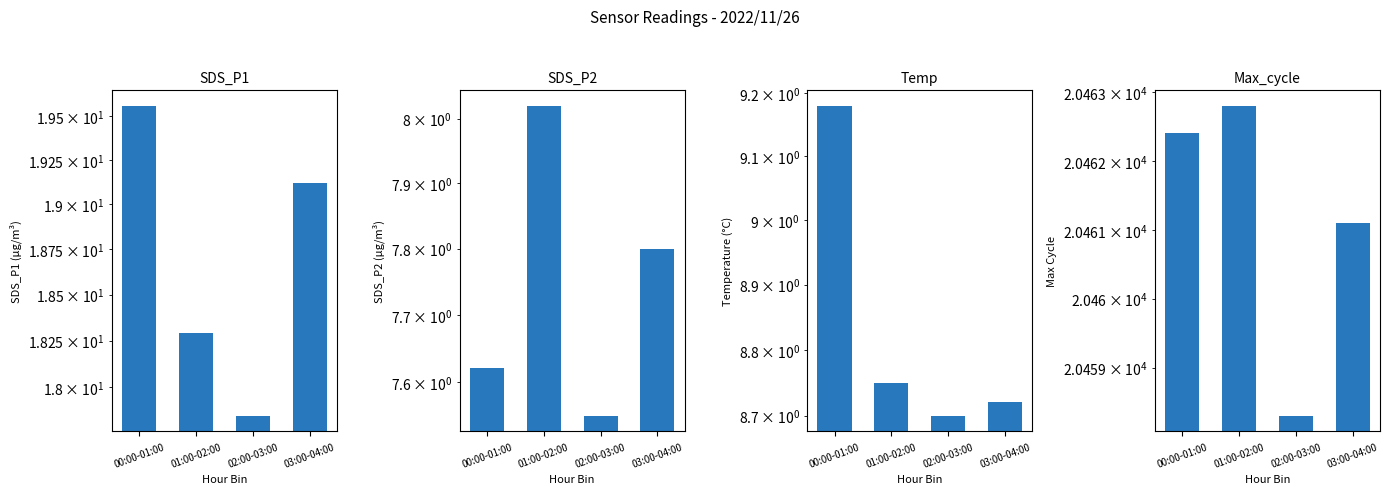

What is the value of the SDS_P2 bar at the 3rd from the left?

7.5